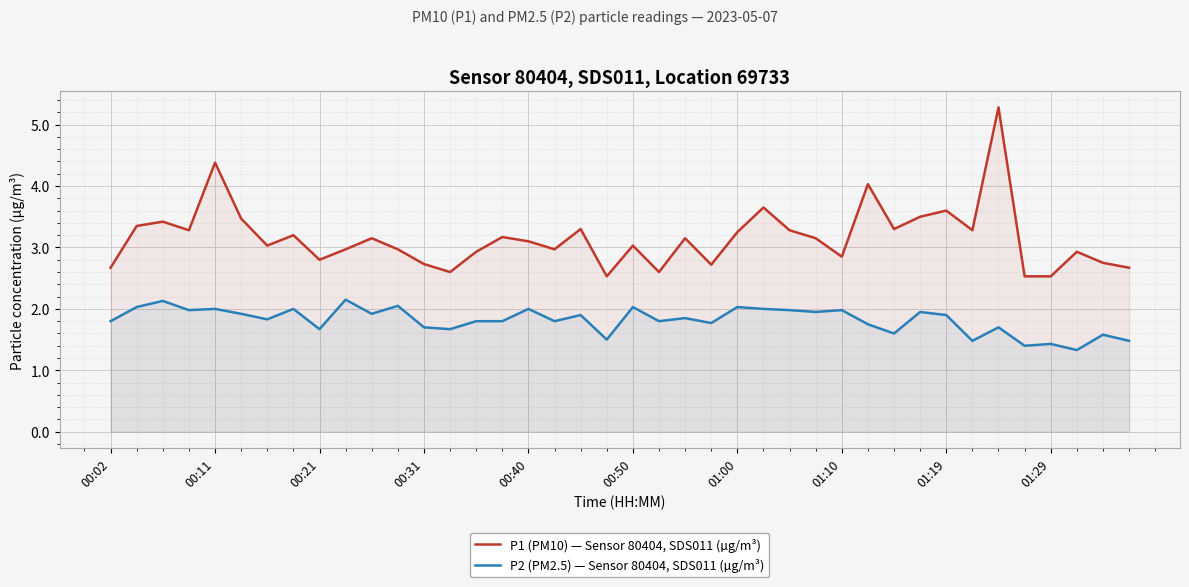

True or false: P2 (PM2.5) — Sensor 80404, SDS011 (µg/m³) has a value of 1.7 at 00:31.

True